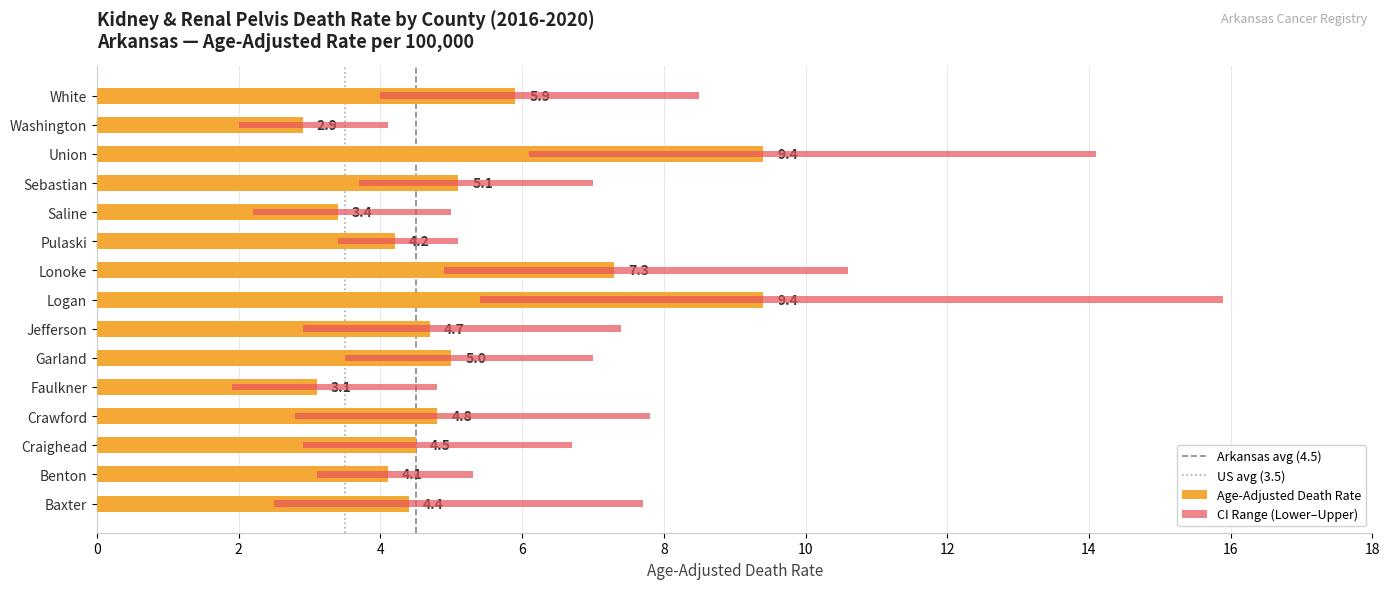

At Pulaski, list the series in order from largest to smallest.

Upper CI, Age-Adjusted Death Rate, Lower CI